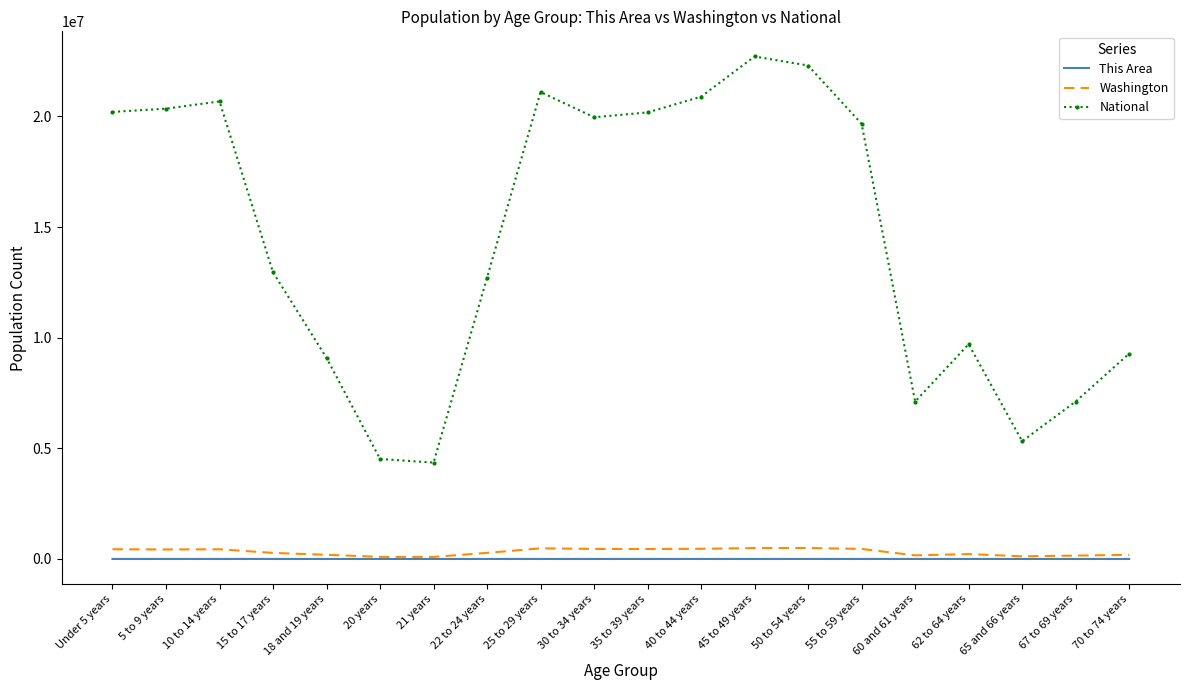

What is the highest value of the National series?

22708591